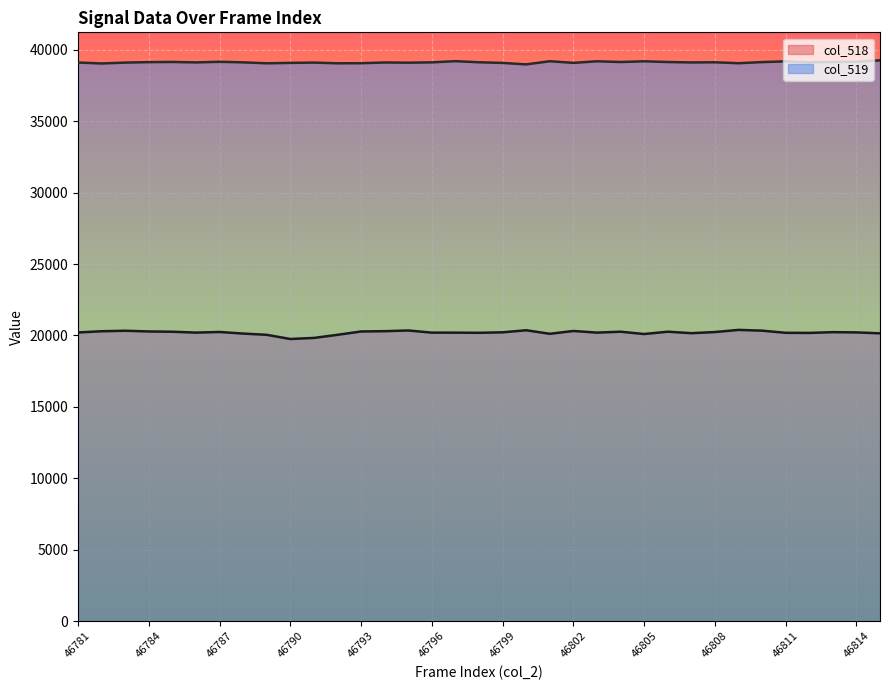

What is the spread (max minus min) of values at 46785?

18891